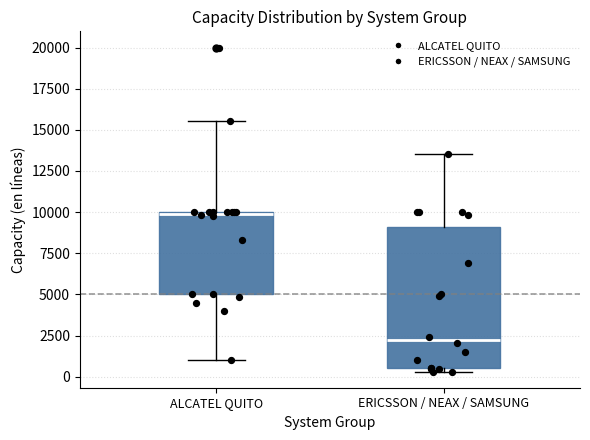

Reading left to right, transcribe this box plot: for each box, give where its median line is, the range the box spans, and where its two whiskers end, as read against the y-axis. The values are not printed on the chart, so give them approximately, as read against the axis.

ALCATEL QUITO: median 10000, box 5000 to 10000, whiskers 1000 to 15500
ERICSSON / NEAX / SAMSUNG: median 2000, box 500 to 9000, whiskers 500 (just below the box's lower edge) to 13500